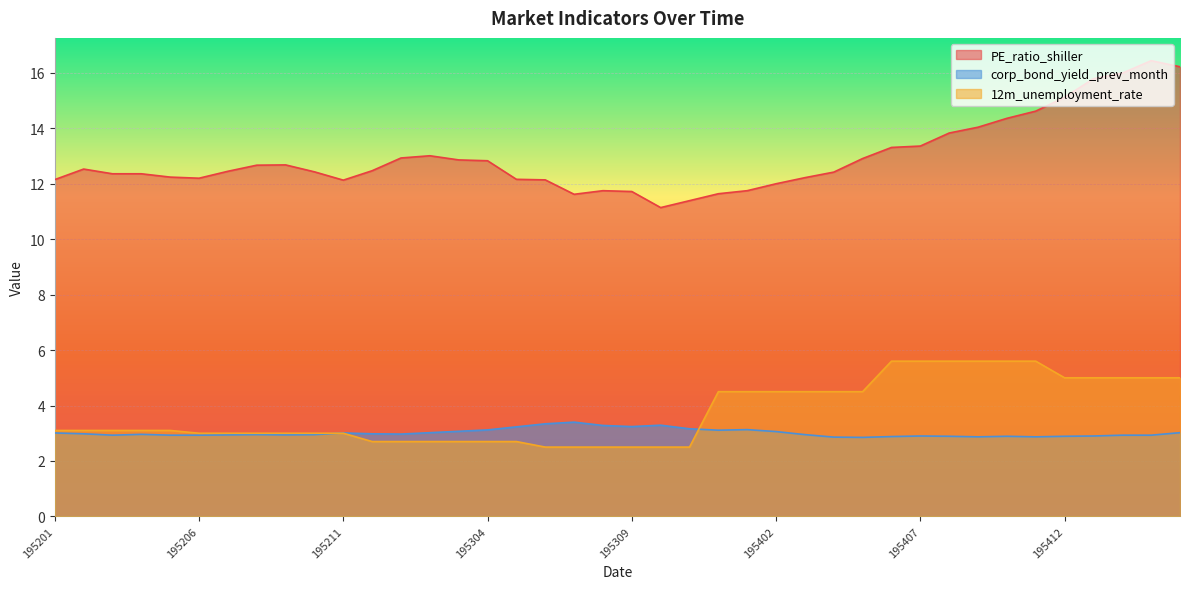

Does the chart display data point markers on the line(s)?

No